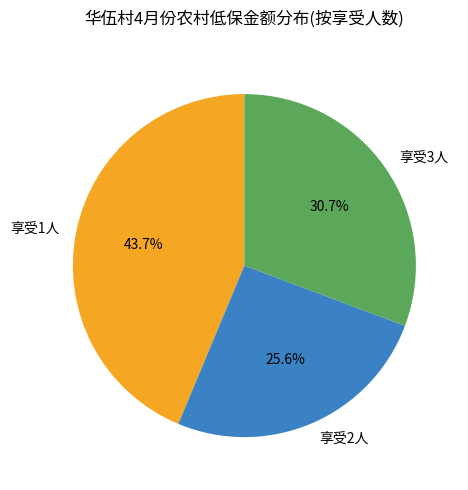

Which category has the biggest portion of the pie?

享受1人